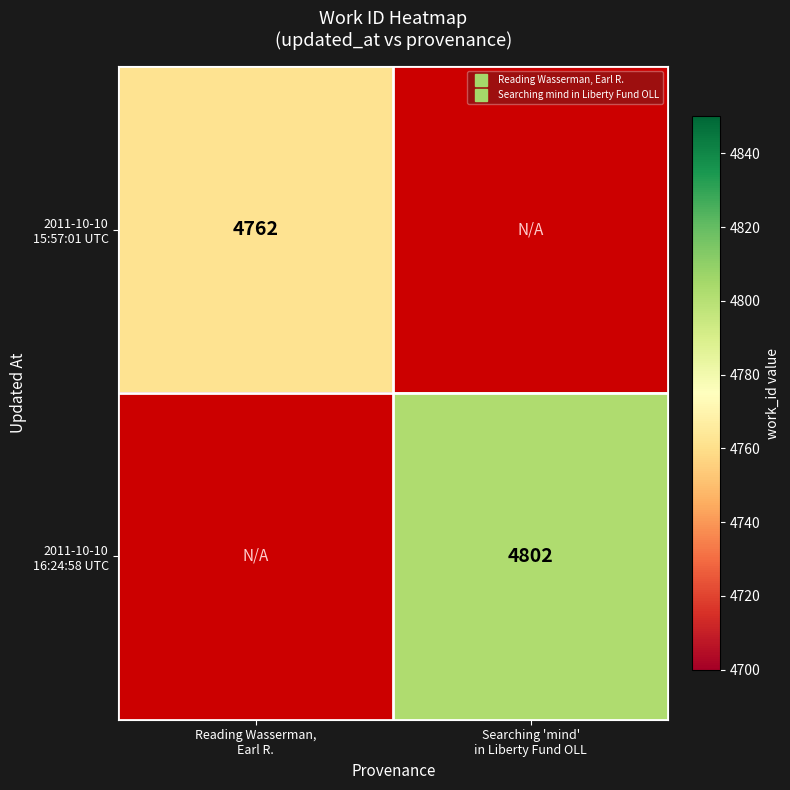

What is the smallest value displayed?

4762.0